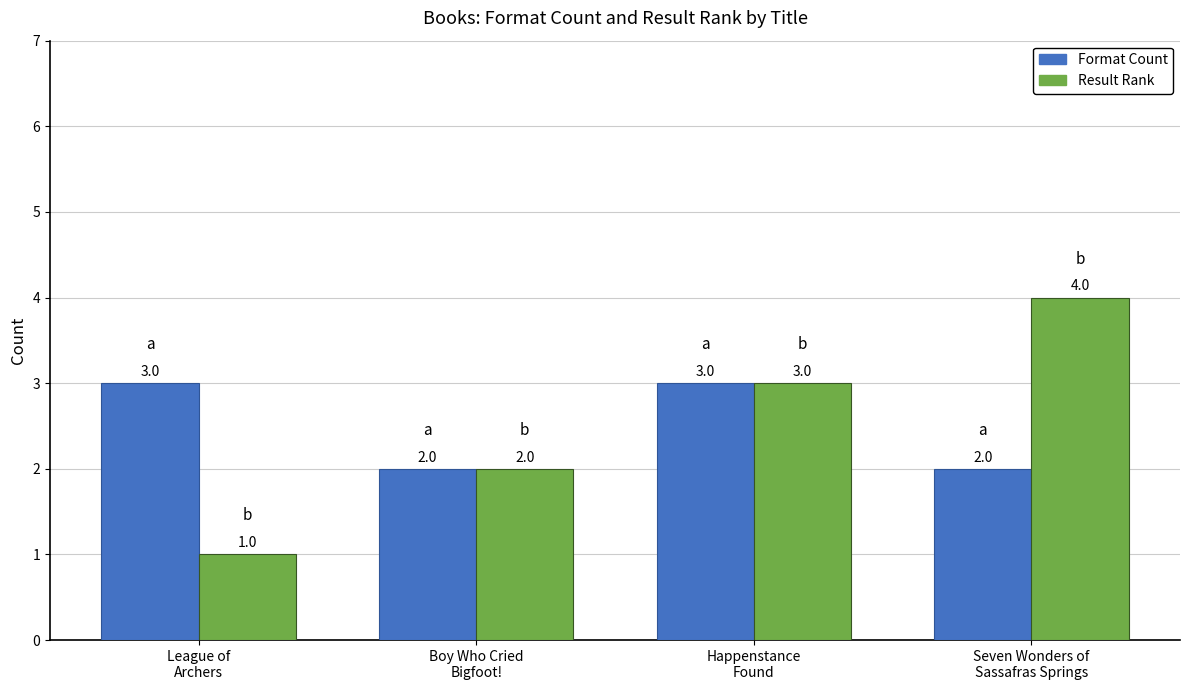

What is the total value across all series at League of
Archers?

4